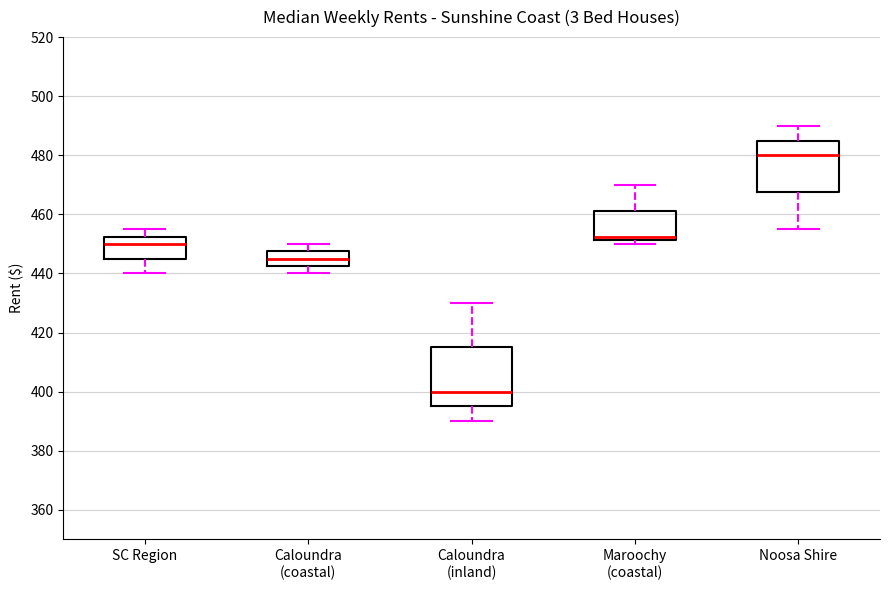

Reading left to right, transcribe this box plot: for each box, give where its median line is, the range the box spans, and where its two whiskers end, as read against the y-axis. The values are not printed on the chart, so give them approximately, as read against the axis.

SC Region: median 450, box 446 to 452, whiskers 440 to 456
Caloundra (coastal): median 446, box 442 to 448, whiskers 440 to 450
Caloundra (inland): median 400, box 396 to 416, whiskers 390 to 430
Maroochy (coastal): median 452 (just above the box's lower edge), box 452 to 462, whiskers 450 to 470
Noosa Shire: median 480, box 468 to 486, whiskers 456 to 490